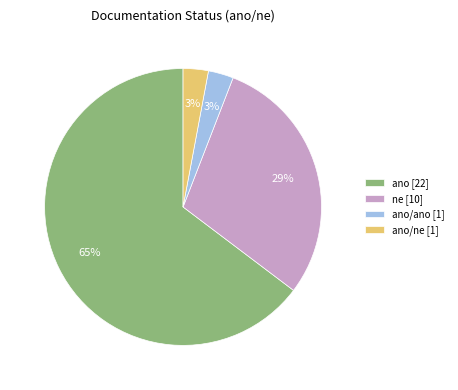

What is the majority slice?

ano [22]